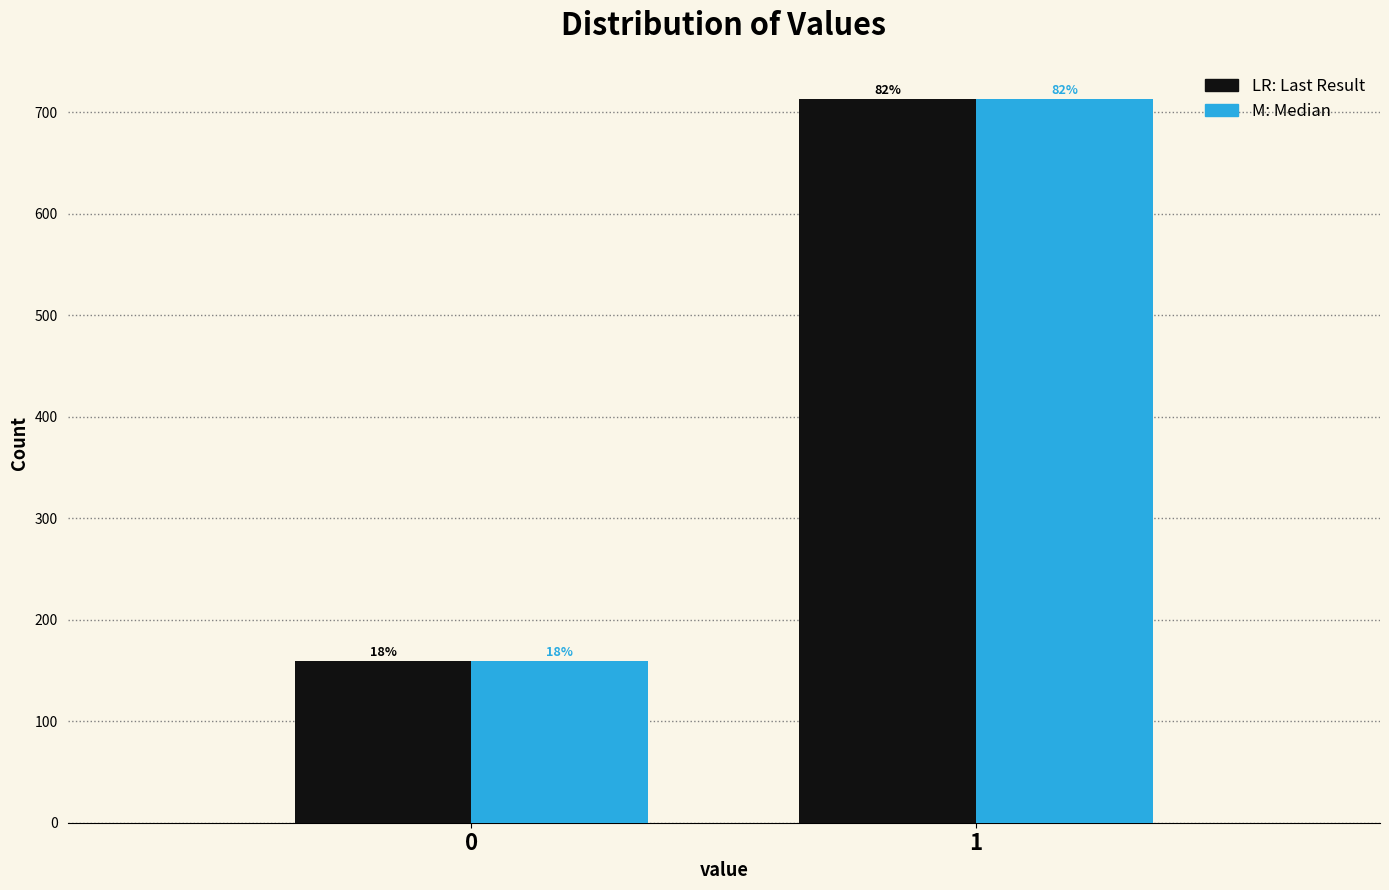

Are the bars horizontal?

No